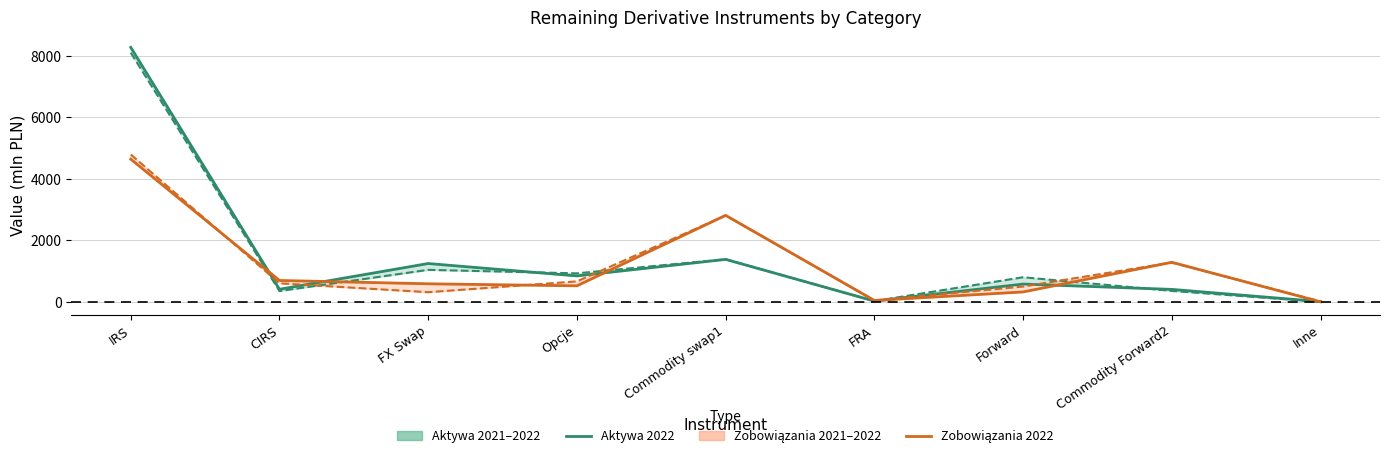

Reading left to right, list all the values displayed in this chart.

Aktywa 2022: IRS=8275	CIRS=408	FX Swap=1245	Opcje=842	Commodity swap1=1380	FRA=24	Forward=577	Commodity Forward2=404	Inne=7
Zobowiazania 2022: IRS=4640	CIRS=694	FX Swap=586	Opcje=520	Commodity swap1=2812	FRA=44	Forward=321	Commodity Forward2=1286	Inne=0